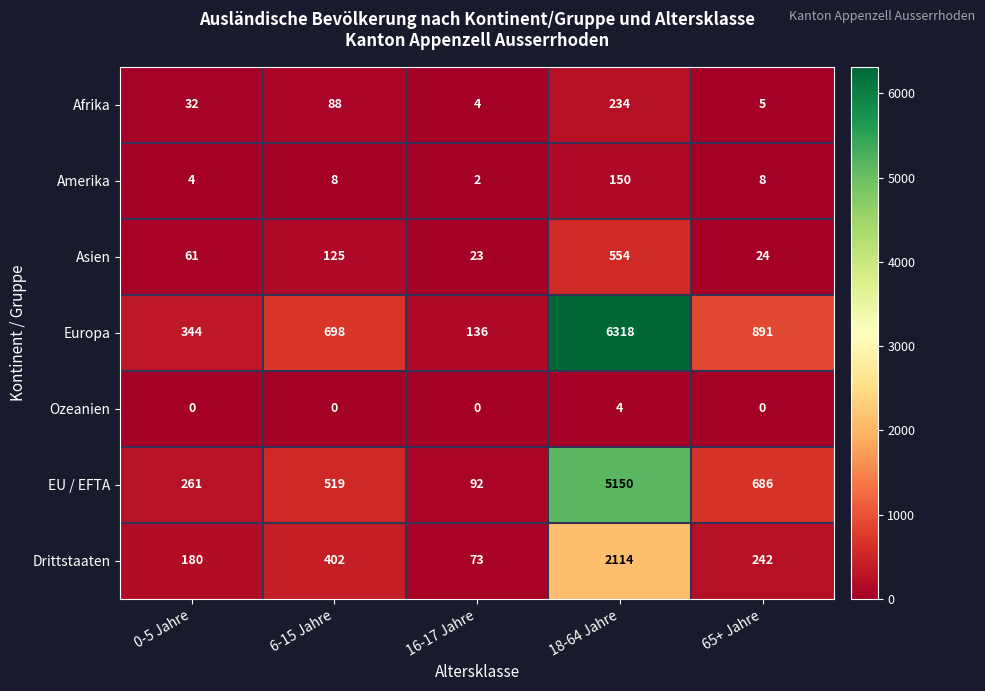

What is the sum of the Asien values at 6-15 Jahre and 18-64 Jahre?

679